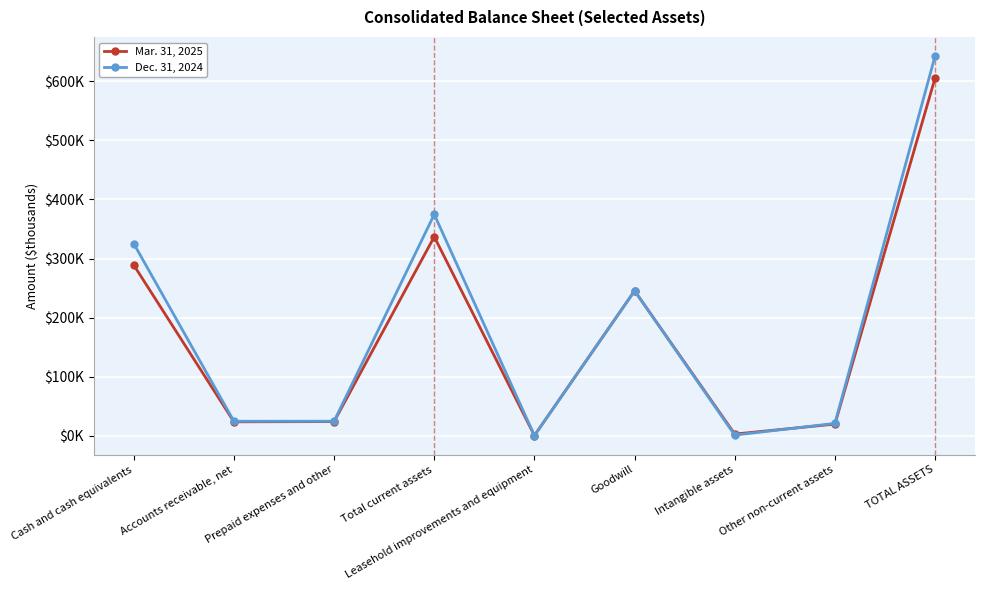

Which series ends up on top after the final intersection of Dec. 31, 2024 and Mar. 31, 2025?

Dec. 31, 2024